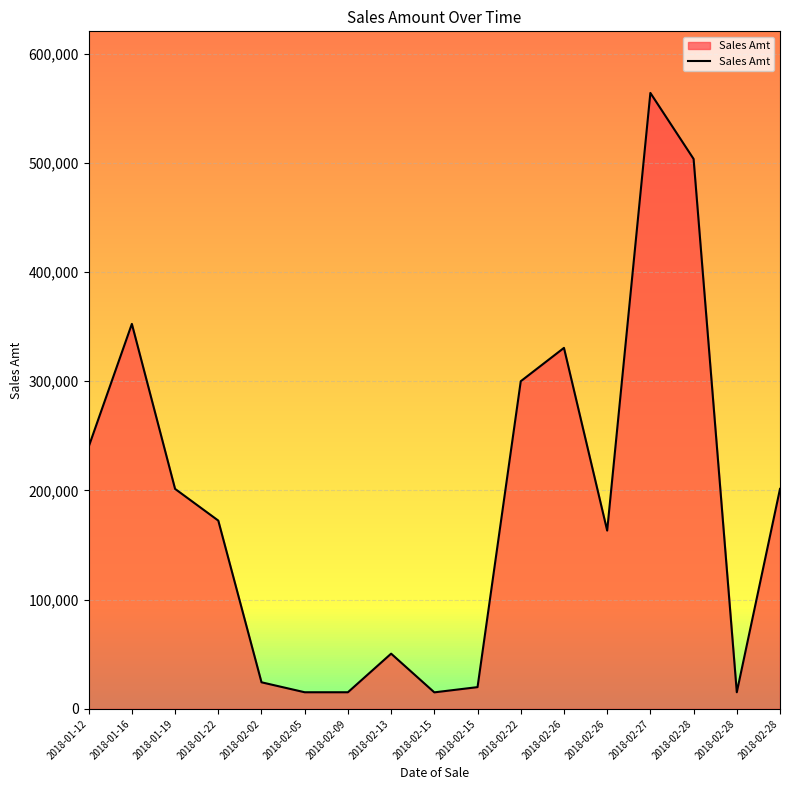

True or false: the data shows 29558.0 at 2018-02-15.

False